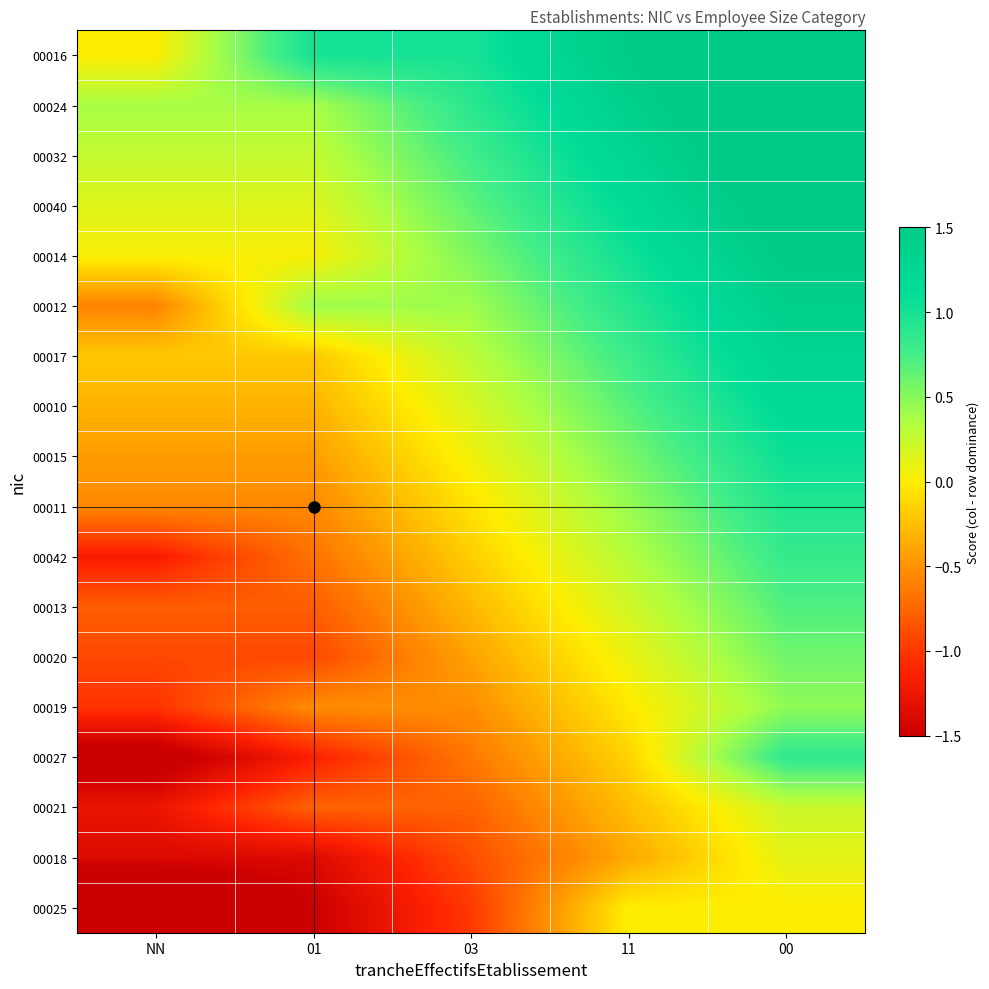

Between 11 and 03, which is larger?

11